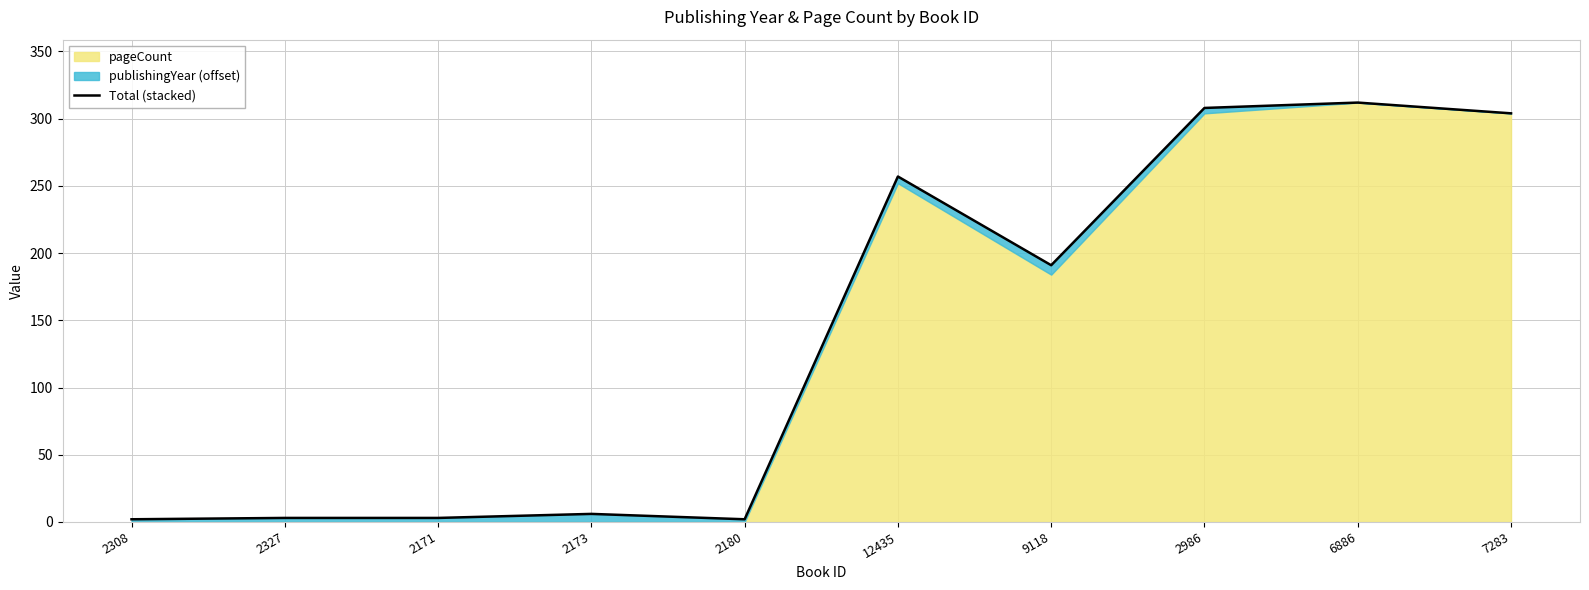

List the labels in order of value, smallest first.

2308, 2180, 2327, 2171, 2173, 9118, 12435, 7283, 2986, 6886